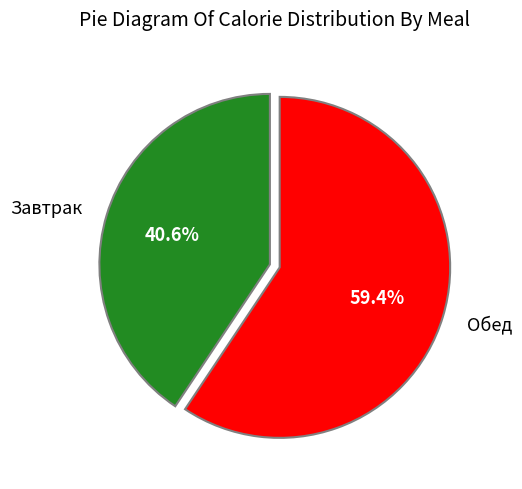

Is it true that Завтрак is 49% of the pie?

False